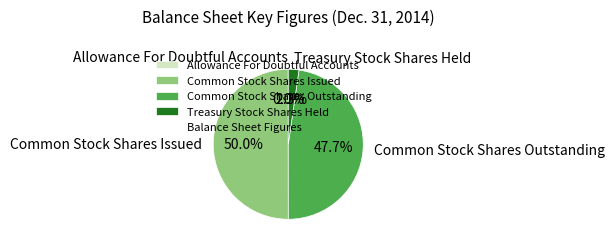

The Treasury Stock Shares Held slice represents 2% of the pie. True or false?

True